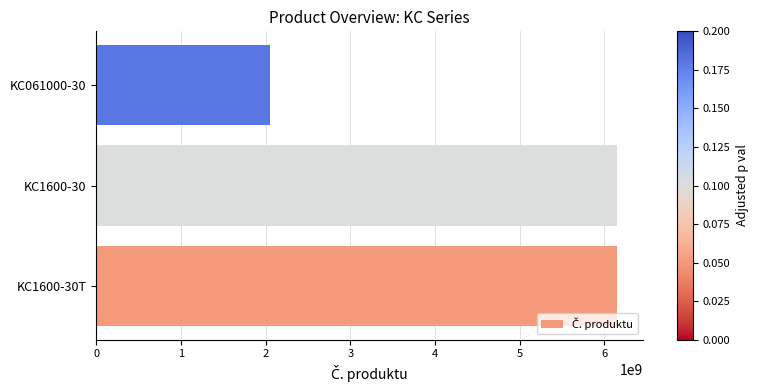

What is the change in value from KC1600-30 to KC061000-30?

-4100236766